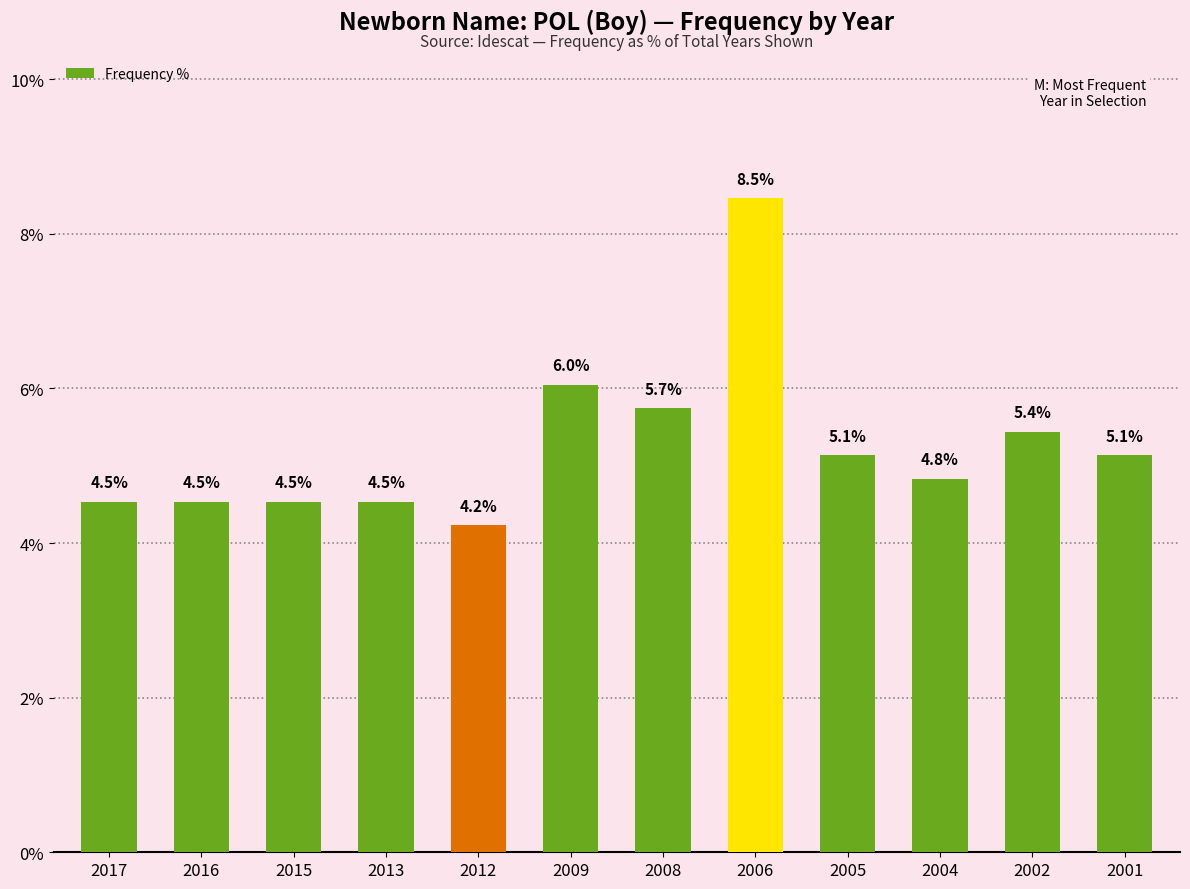

True or false: the data shows 2.8 at 2013.

False